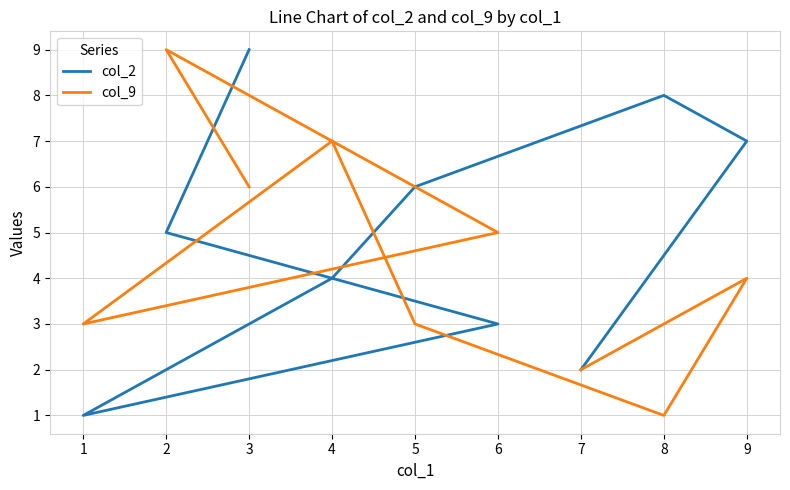

The value of col_2 at 5 is 6. True or false?

True